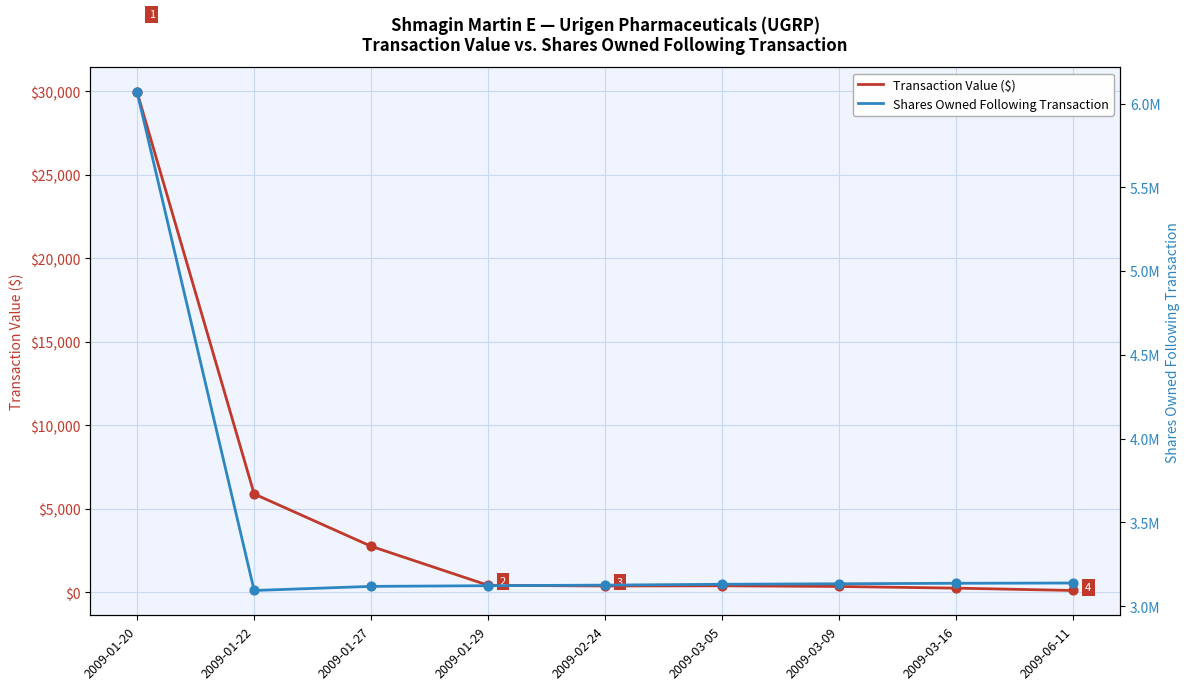

Which series contains the lowest Y value?

Transaction Value ($)